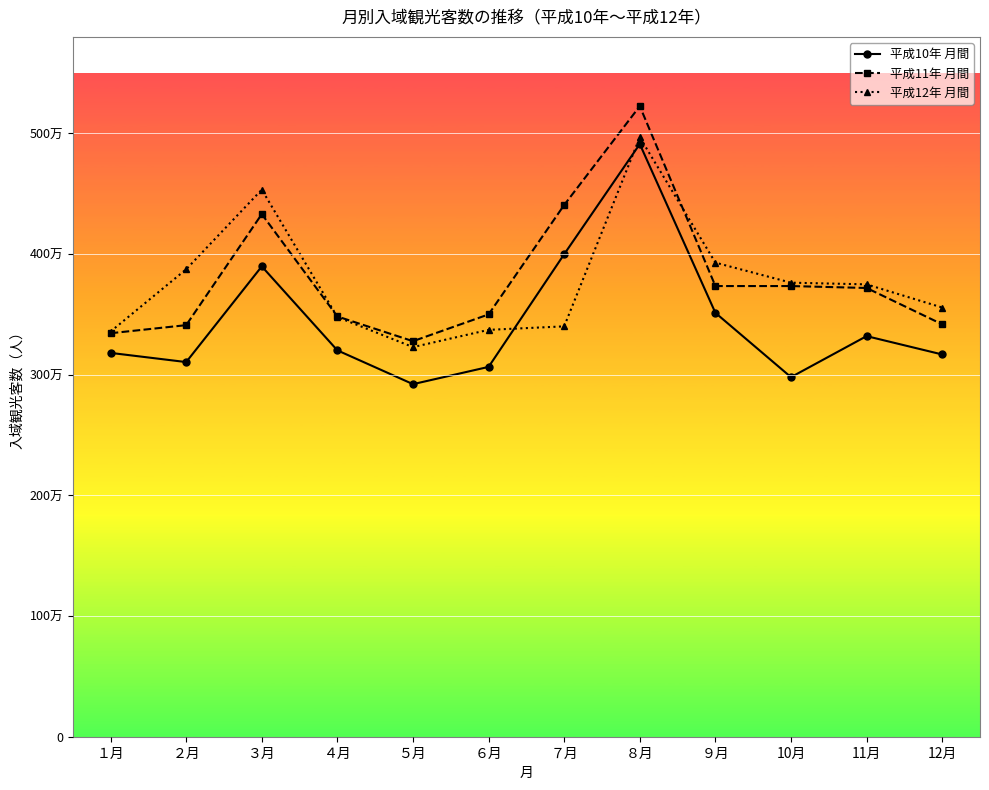

What is the difference between the 平成11年 月間 values at 11月 and ６月?

21900